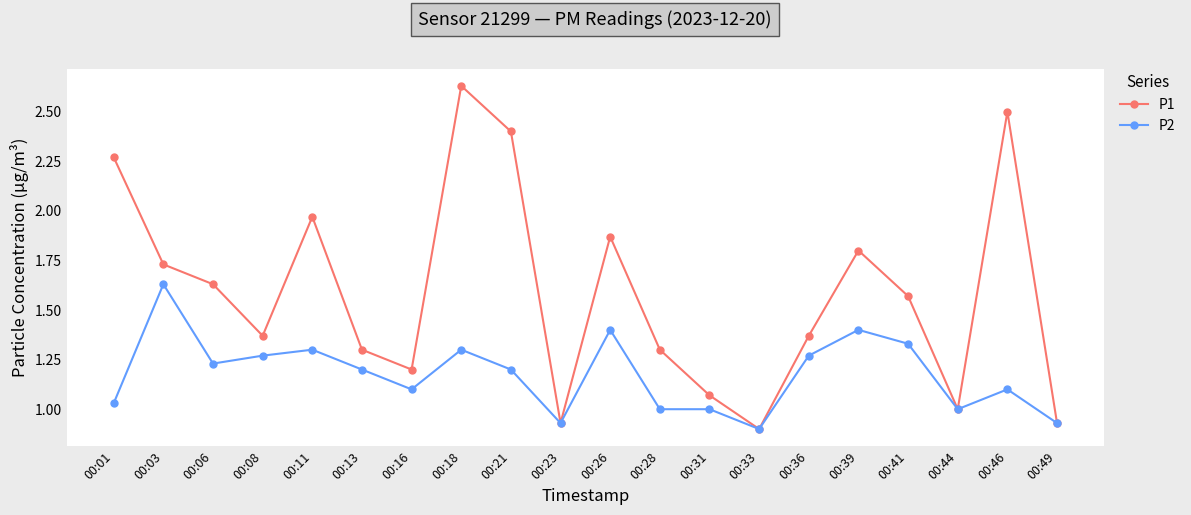

The P1 series shows 1.4 at 00:08. True or false?

True